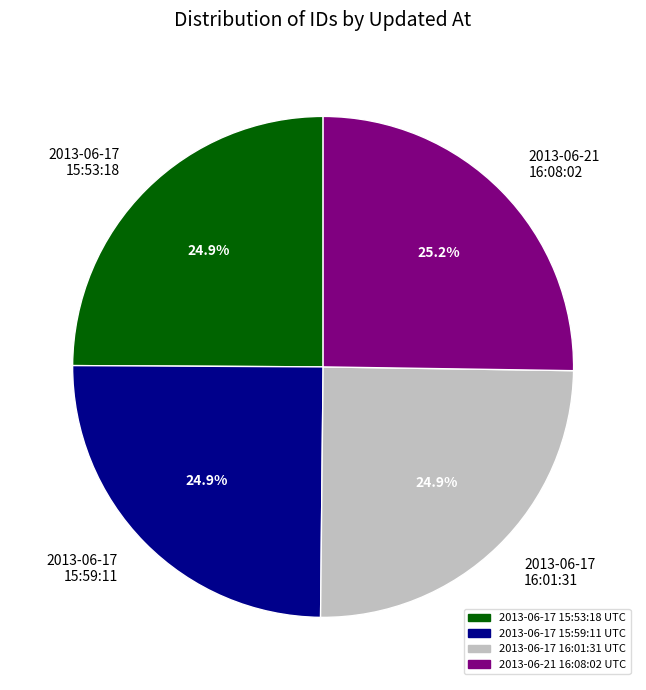

How many slices are in this pie chart?

4